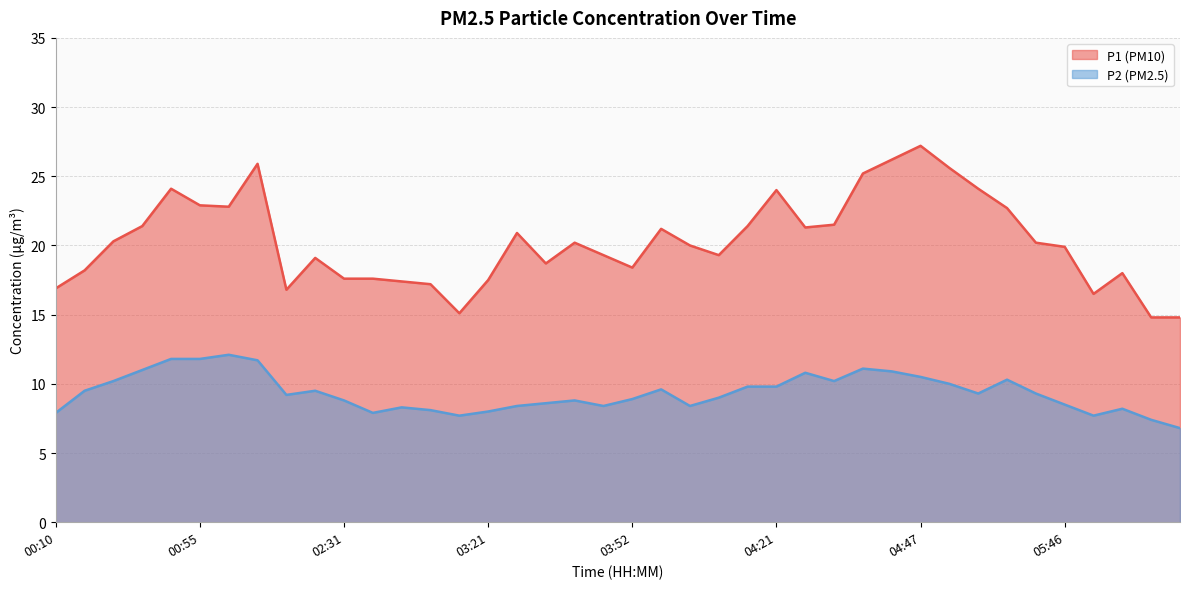

At which category does P2 reach its first local valley?

01:53